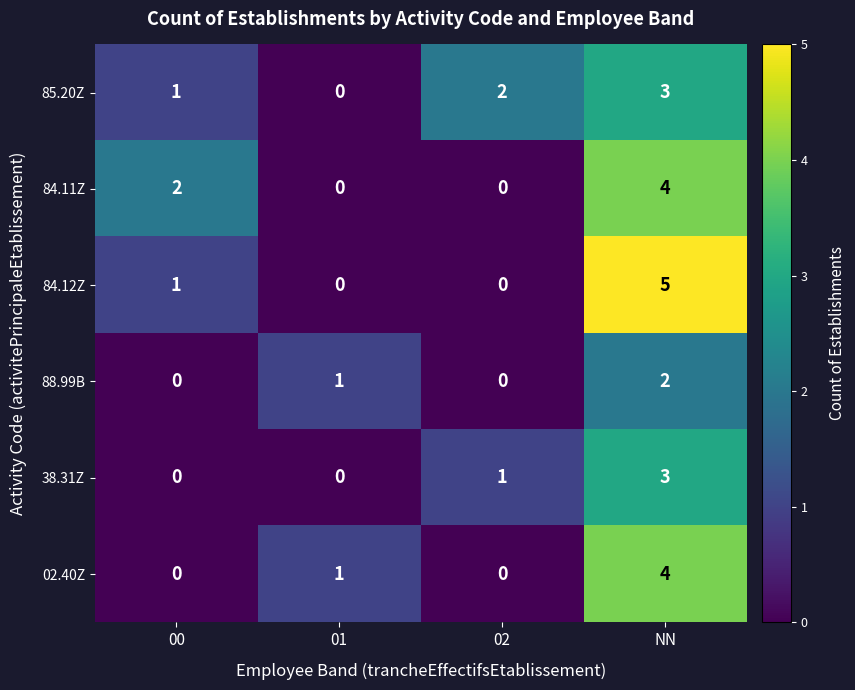

How many distinct data groups are displayed?

6